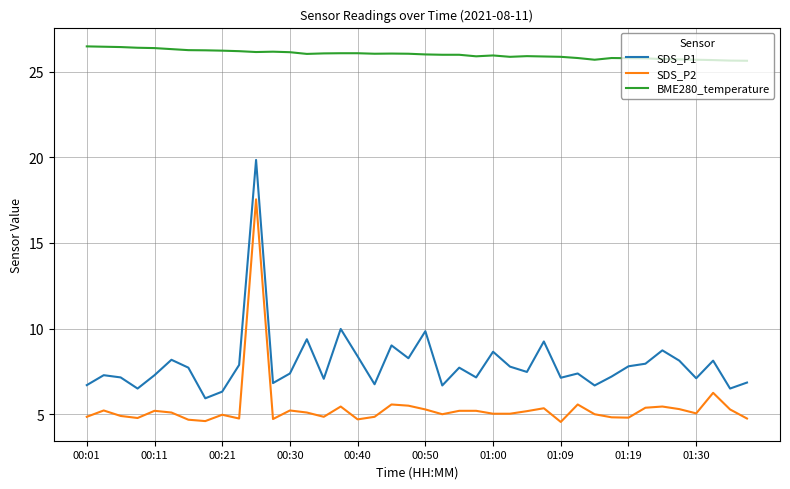

What is the lowest value of the SDS_P1 series?

5.9